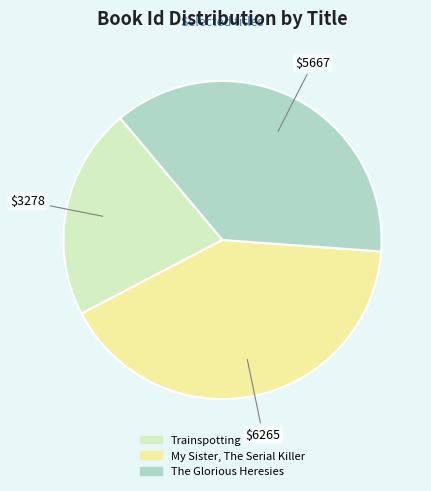

Approximately how many times larger is the value at Trainspotting compared to The Glorious Heresies?

0.6